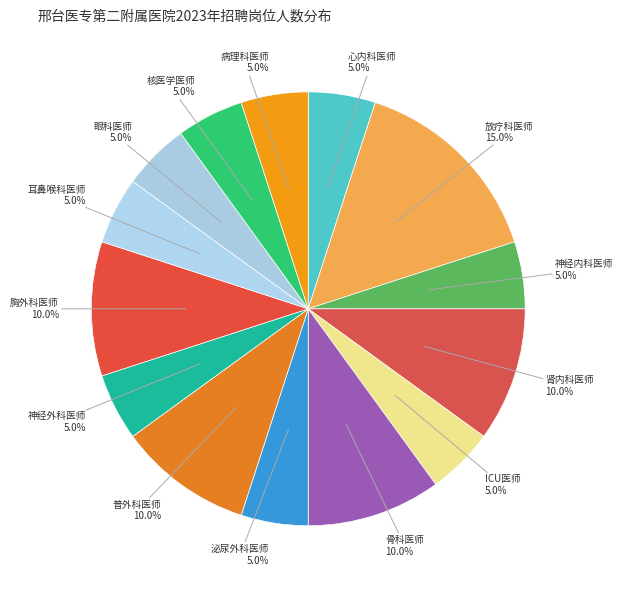

Does 骨科医师 account for over 50% of the chart?

No